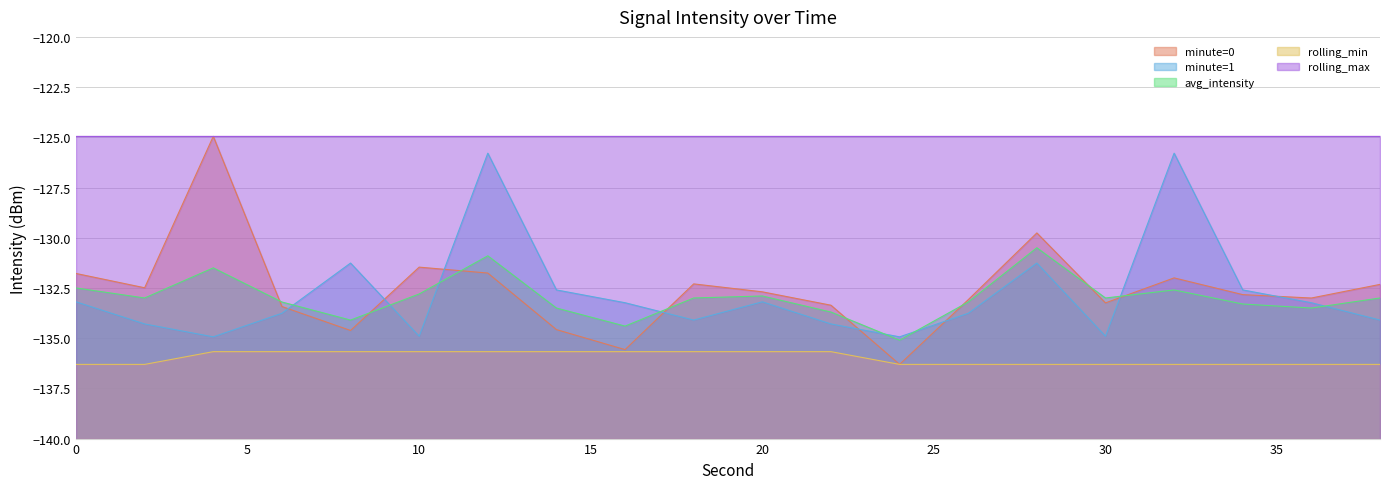

What is the value of the avg_intensity point at the 6th from the left?

-132.8